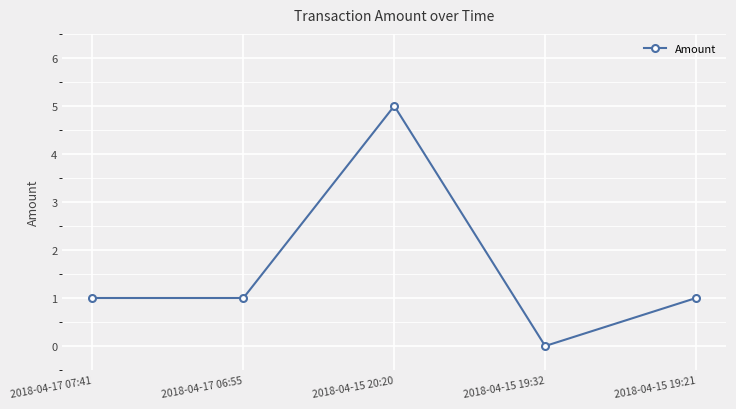

What is the label of the 3rd point from the left?

2018-04-15 20:20